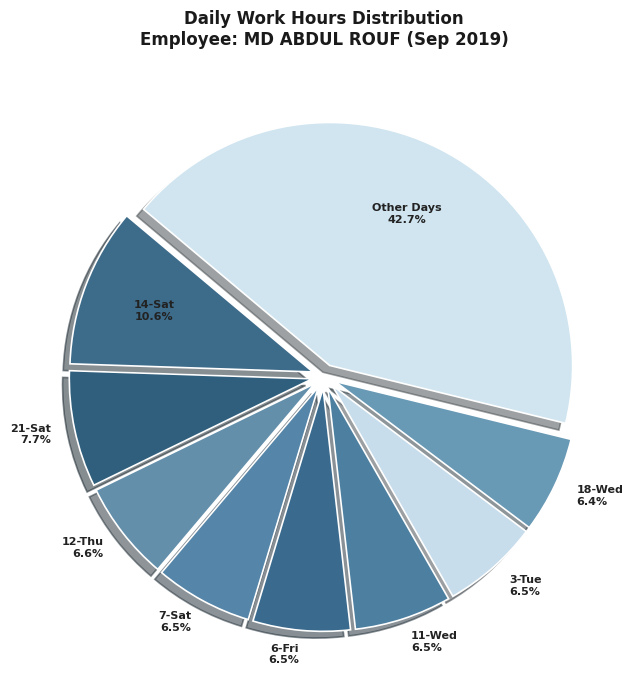

To the nearest percent, what is the difference between the largest and smallest slice percentages?

36%